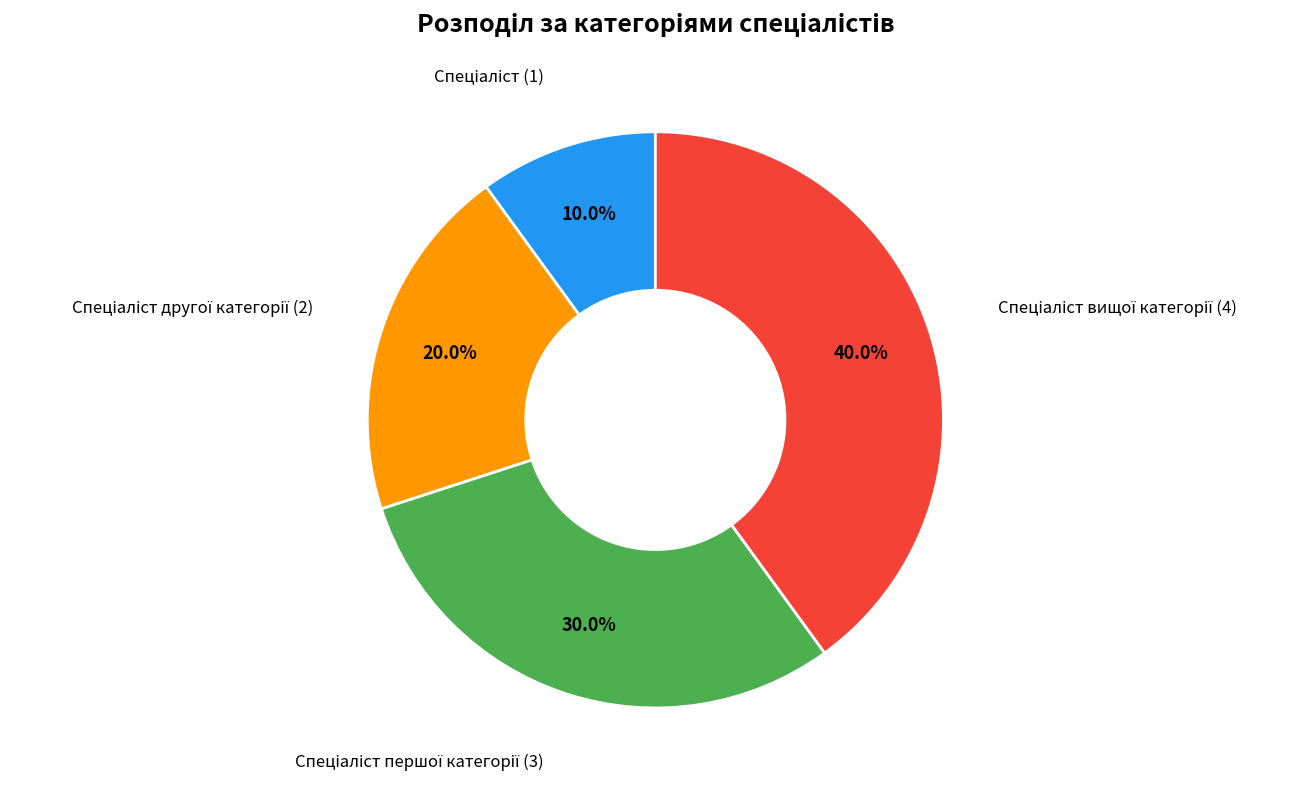

Is there a majority slice in this chart?

No